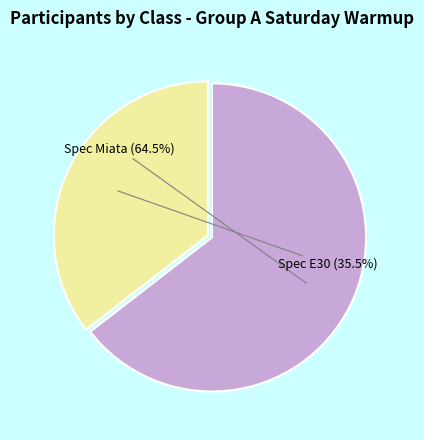

Is there any slice that represents more than half of the pie?

Yes